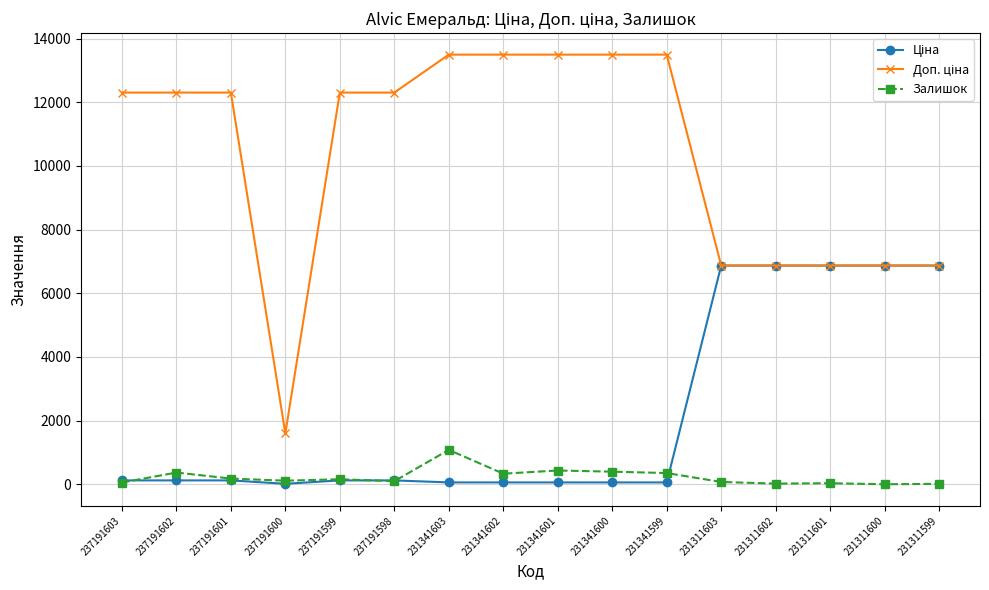

True or false: Доп. ціна and Ціна intersect in this chart.

False